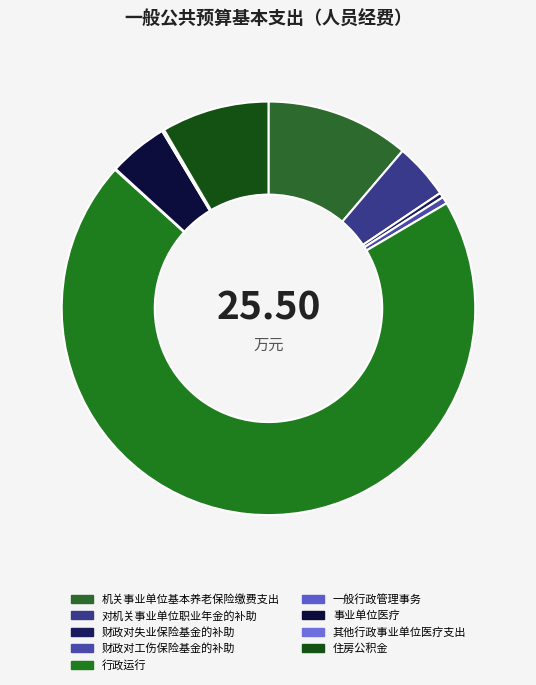

Is the sum of 一般行政管理事务 and 财政对工伤保险基金的补助 greater than half?

No